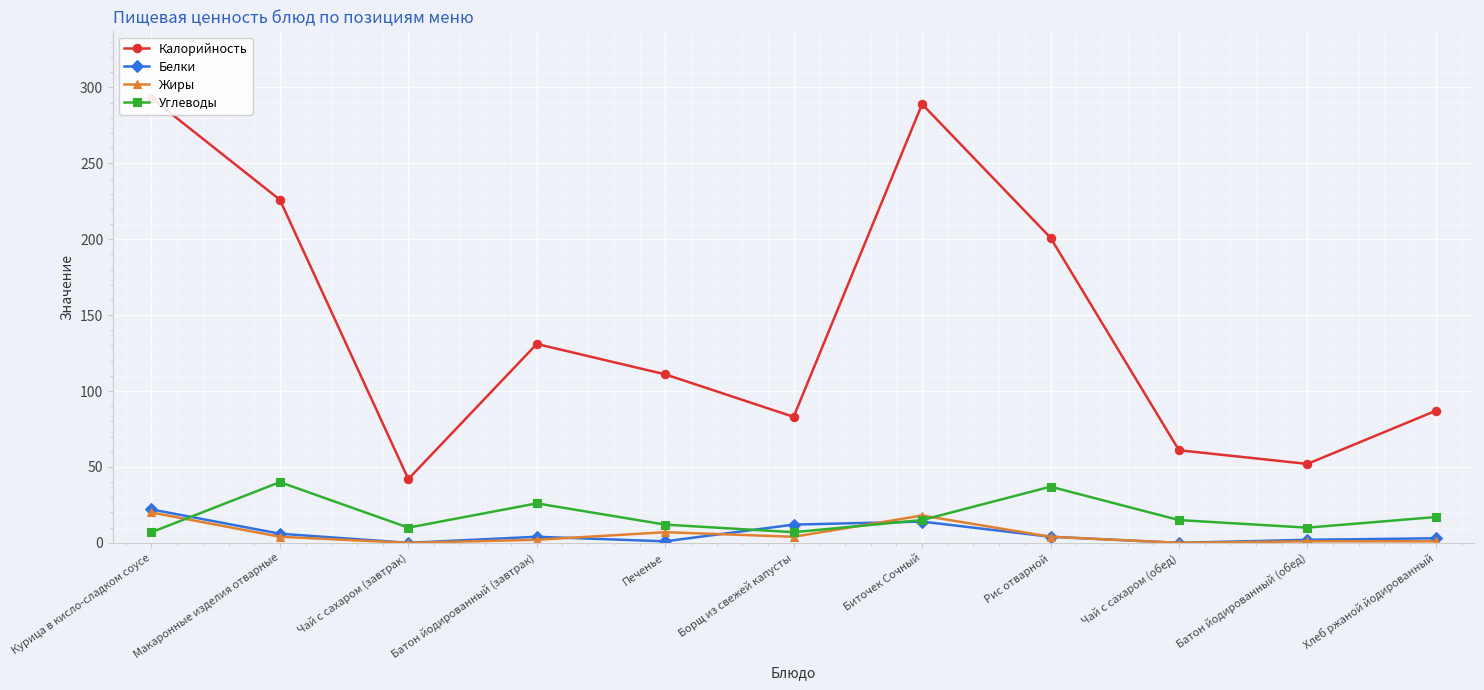

In Углеводы, how many points are higher than both neighbors (excluding endpoints)?

3